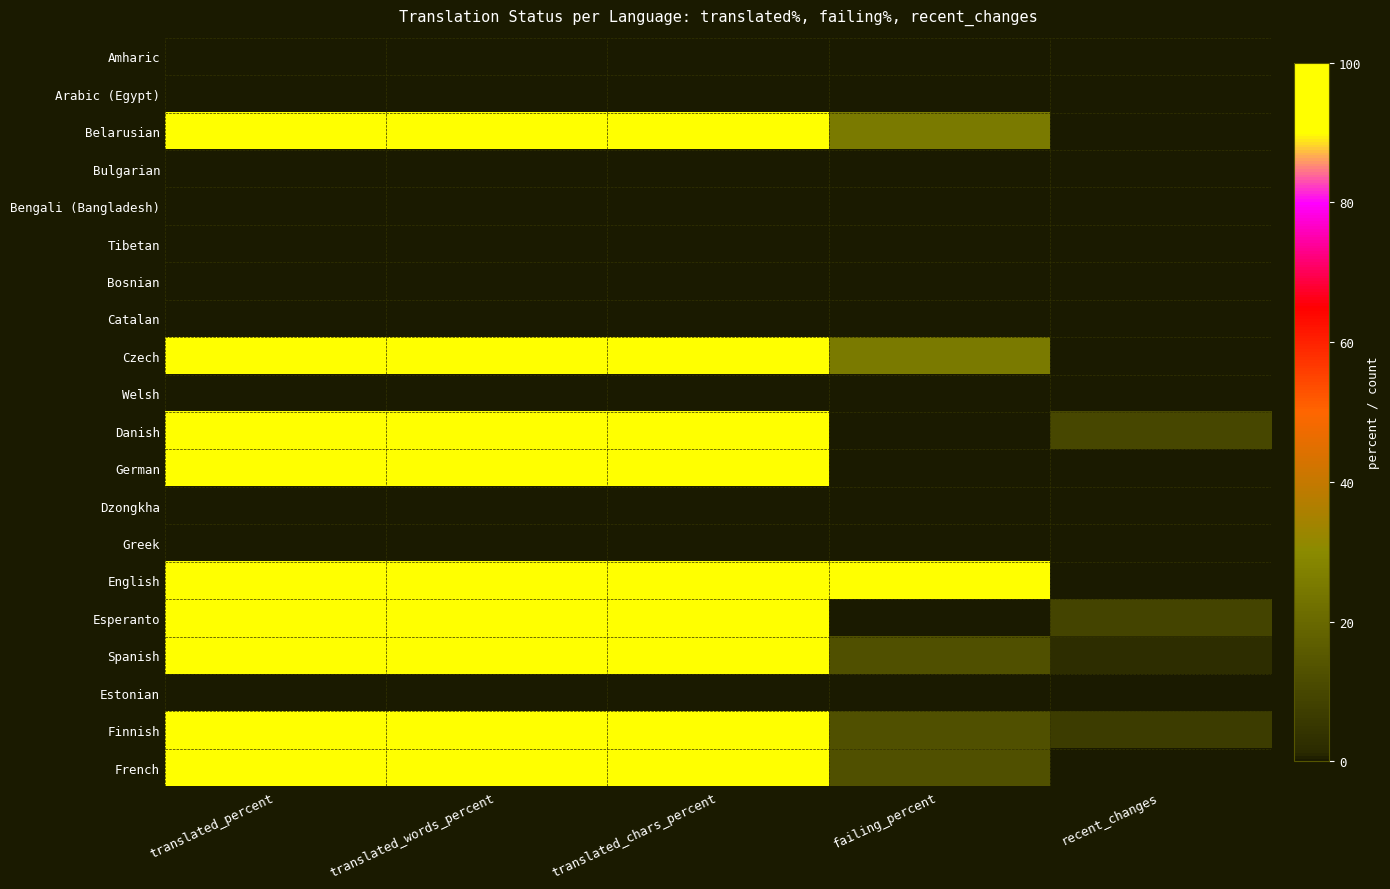

Reading left to right, transcribe all the data shown in this chart.

Amharic: translated_percent=0.0	translated_words_percent=0.0	translated_chars_percent=0.0	failing_percent=0.0	recent_changes=0.0
Arabic (Egypt): translated_percent=0.0	translated_words_percent=0.0	translated_chars_percent=0.0	failing_percent=0.0	recent_changes=0.0
Belarusian: translated_percent=100.0	translated_words_percent=100.0	translated_chars_percent=100.0	failing_percent=25.0	recent_changes=0.0
Bulgarian: translated_percent=0.0	translated_words_percent=0.0	translated_chars_percent=0.0	failing_percent=0.0	recent_changes=0.0
Bengali (Bangladesh): translated_percent=0.0	translated_words_percent=0.0	translated_chars_percent=0.0	failing_percent=0.0	recent_changes=0.0
Tibetan: translated_percent=0.0	translated_words_percent=0.0	translated_chars_percent=0.0	failing_percent=0.0	recent_changes=0.0
Bosnian: translated_percent=0.0	translated_words_percent=0.0	translated_chars_percent=0.0	failing_percent=0.0	recent_changes=0.0
Catalan: translated_percent=0.0	translated_words_percent=0.0	translated_chars_percent=0.0	failing_percent=0.0	recent_changes=0.0
Czech: translated_percent=100.0	translated_words_percent=100.0	translated_chars_percent=100.0	failing_percent=25.0	recent_changes=0.0
Welsh: translated_percent=0.0	translated_words_percent=0.0	translated_chars_percent=0.0	failing_percent=0.0	recent_changes=0.0
Danish: translated_percent=100.0	translated_words_percent=100.0	translated_chars_percent=100.0	failing_percent=0.0	recent_changes=10.0
German: translated_percent=100.0	translated_words_percent=100.0	translated_chars_percent=100.0	failing_percent=0.0	recent_changes=0.0
Dzongkha: translated_percent=0.0	translated_words_percent=0.0	translated_chars_percent=0.0	failing_percent=0.0	recent_changes=0.0
Greek: translated_percent=0.0	translated_words_percent=0.0	translated_chars_percent=0.0	failing_percent=0.0	recent_changes=0.0
English: translated_percent=100.0	translated_words_percent=100.0	translated_chars_percent=100.0	failing_percent=100.0	recent_changes=0.0
Esperanto: translated_percent=100.0	translated_words_percent=100.0	translated_chars_percent=100.0	failing_percent=0.0	recent_changes=9.0
Spanish: translated_percent=100.0	translated_words_percent=100.0	translated_chars_percent=100.0	failing_percent=12.5	recent_changes=2.0
Estonian: translated_percent=0.0	translated_words_percent=0.0	translated_chars_percent=0.0	failing_percent=0.0	recent_changes=0.0
Finnish: translated_percent=100.0	translated_words_percent=100.0	translated_chars_percent=100.0	failing_percent=12.5	recent_changes=7.0
French: translated_percent=100.0	translated_words_percent=100.0	translated_chars_percent=100.0	failing_percent=12.5	recent_changes=0.0